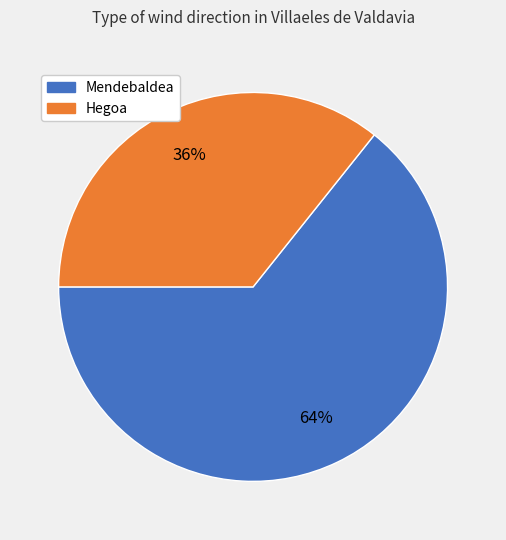

Does any single category account for the majority?

Yes